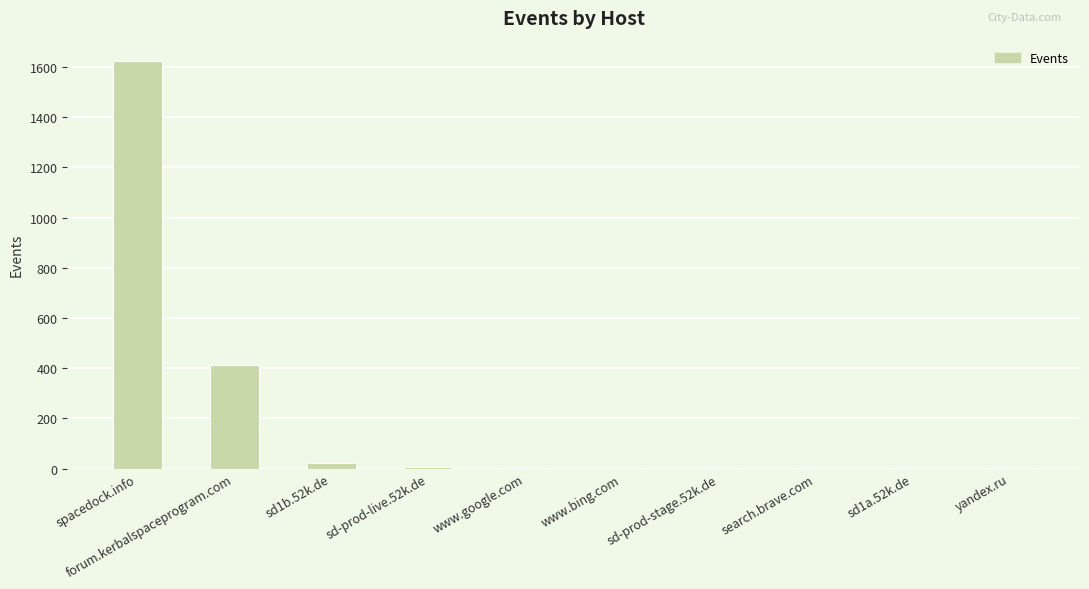

The value at sd1a.52k.de is 1. True or false?

True